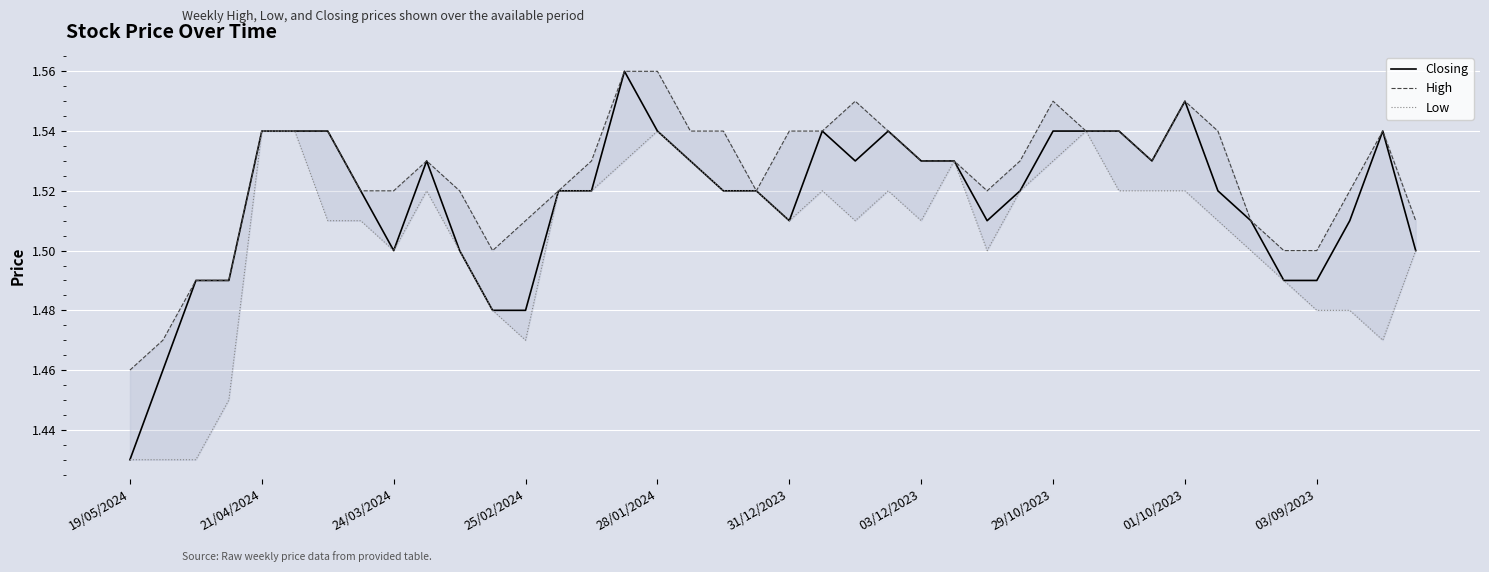

Reading right to left, extract all data points from this chart.

Closing: 1.5	1.5	1.5	1.5	1.5	1.5	1.5	1.6	1.5	1.5	1.5	1.5	1.5	1.5	1.5	1.5	1.5	1.5	1.5	1.5	1.5	1.5	1.5	1.5	1.6	1.5	1.5	1.5	1.5	1.5	1.5	1.5	1.5	1.5	1.5	1.5	1.5	1.5	1.5	1.4
High: 1.5	1.5	1.5	1.5	1.5	1.5	1.5	1.6	1.5	1.5	1.5	1.6	1.5	1.5	1.5	1.5	1.5	1.6	1.5	1.5	1.5	1.5	1.5	1.6	1.6	1.5	1.5	1.5	1.5	1.5	1.5	1.5	1.5	1.5	1.5	1.5	1.5	1.5	1.5	1.5
Low: 1.5	1.5	1.5	1.5	1.5	1.5	1.5	1.5	1.5	1.5	1.5	1.5	1.5	1.5	1.5	1.5	1.5	1.5	1.5	1.5	1.5	1.5	1.5	1.5	1.5	1.5	1.5	1.5	1.5	1.5	1.5	1.5	1.5	1.5	1.5	1.5	1.4	1.4	1.4	1.4